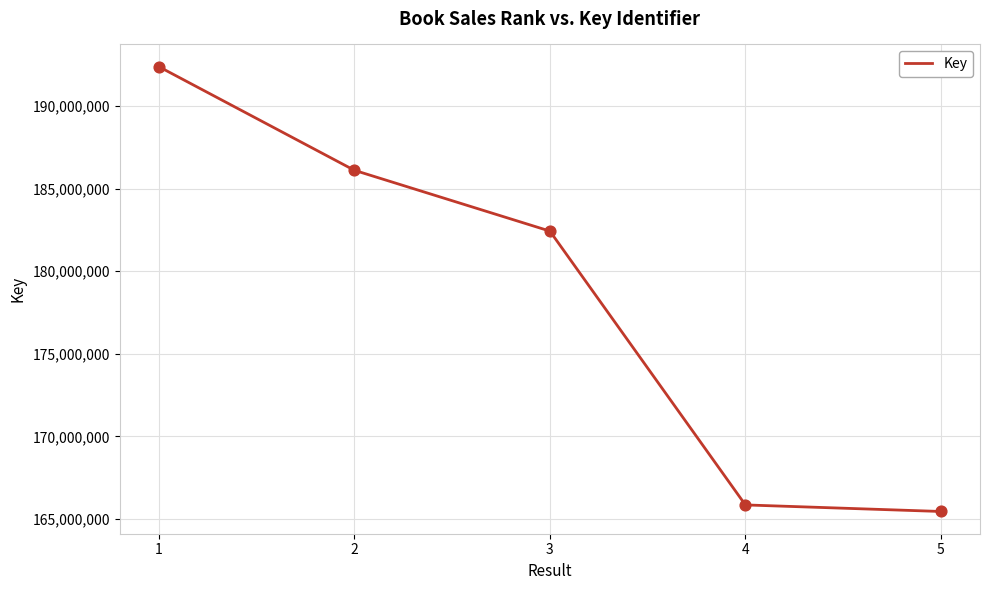

Between 1 and 5, which is larger?

1